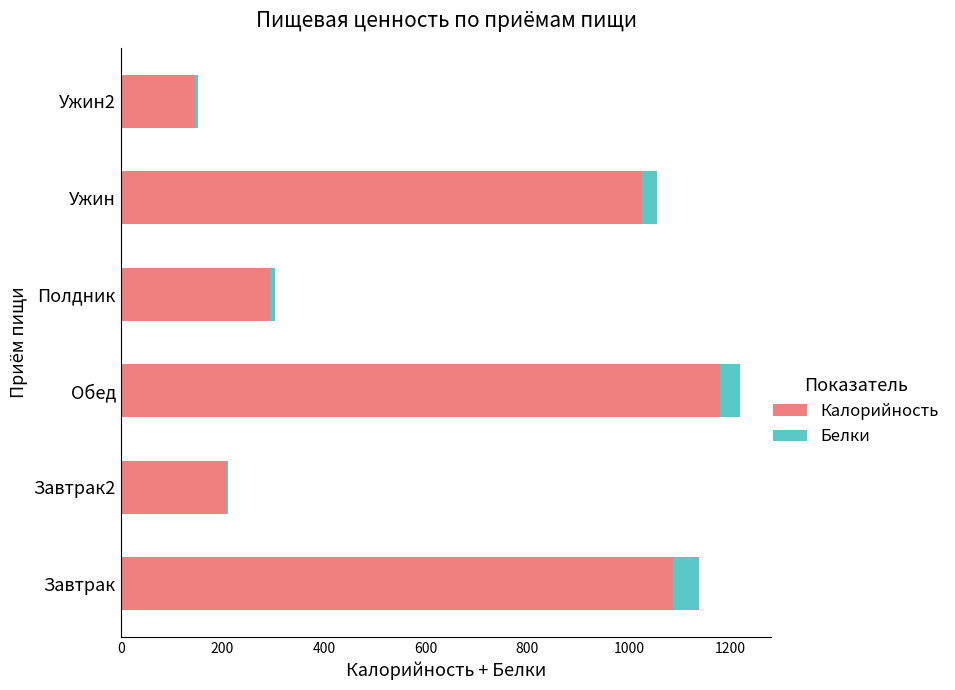

The value of Калорийность at Обед is 1179.0. True or false?

True